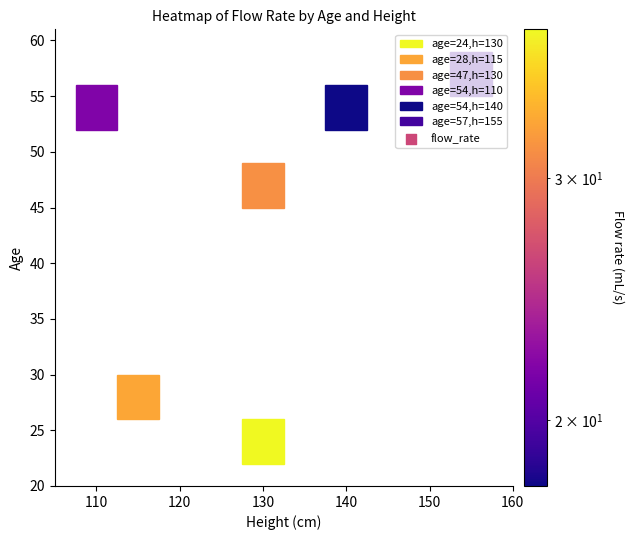

List the labels in order of value, largest first.

24_130, 28_115, 47_130, 54_110, 57_155, 54_140